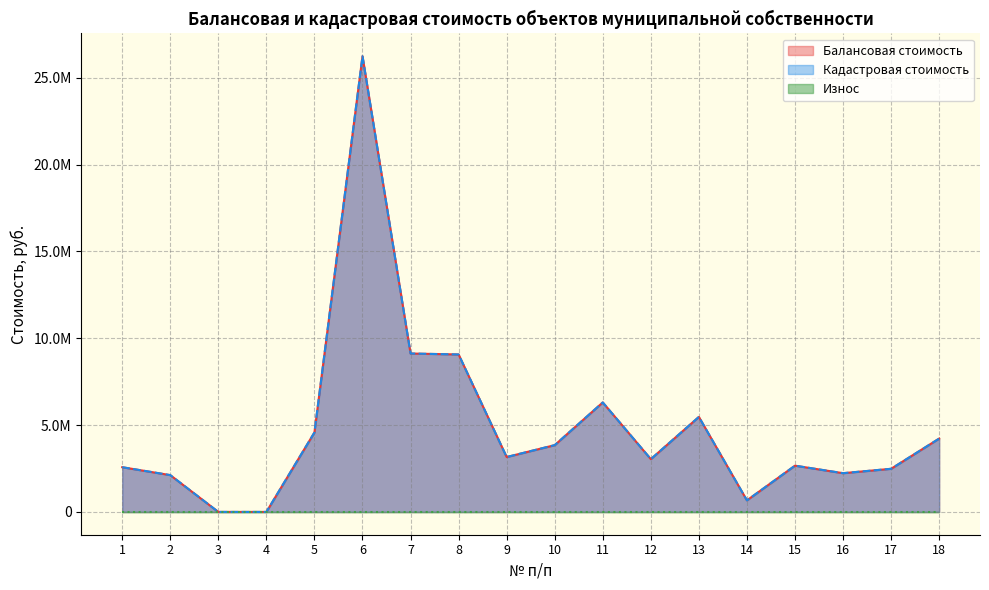

The Кадастровая стоимость series shows 2083406.0 at 11. True or false?

False